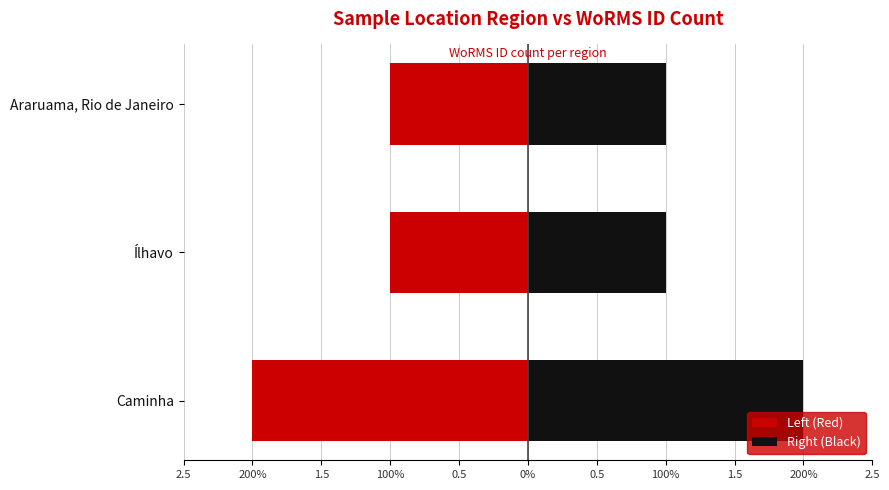

Which series has the widest spread of values?

Left (Red)